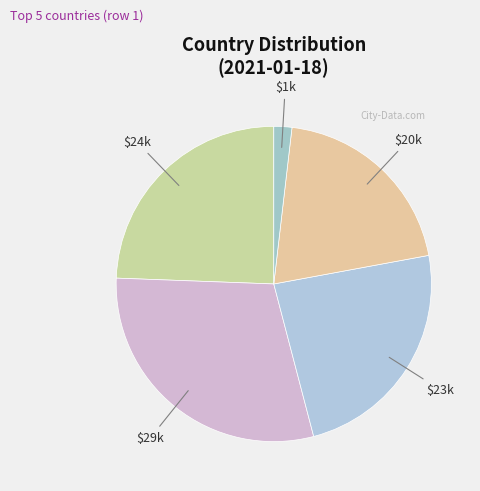

How many slices are in this pie chart?

5